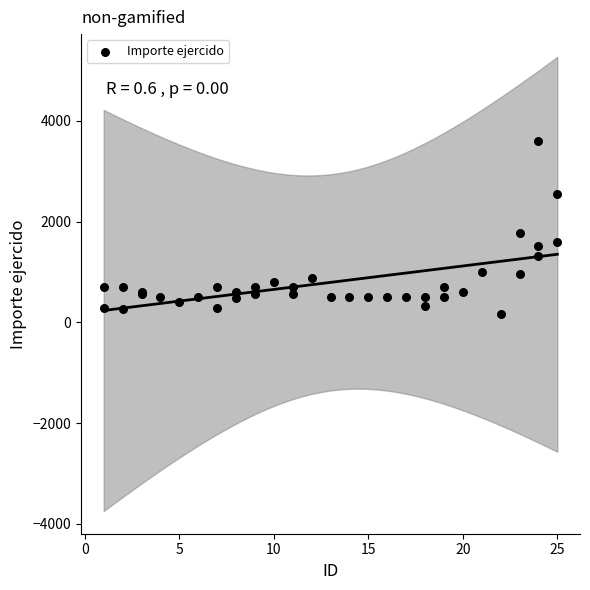

What Y value in the scatter plot is closest to 1886?

1777.0